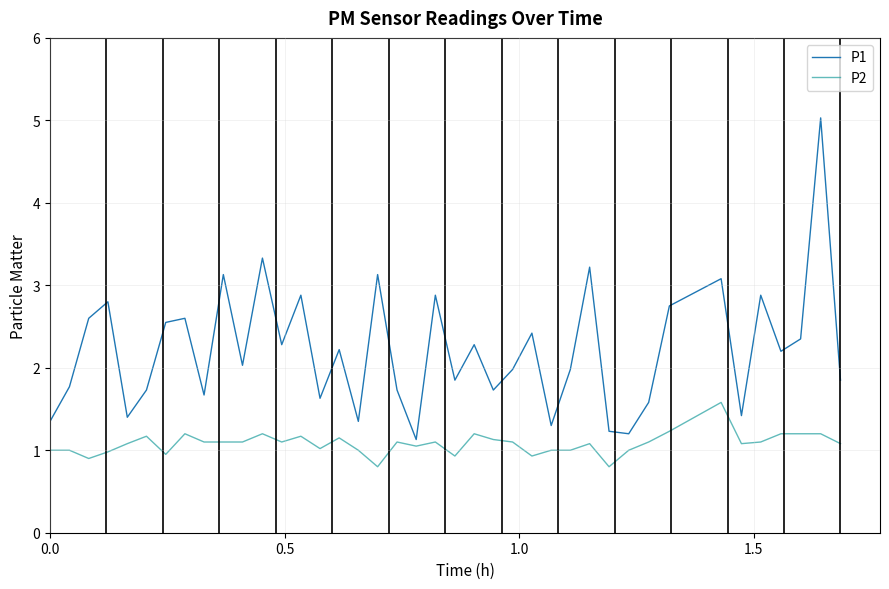

True or false: P2 and P1 intersect in this chart.

False